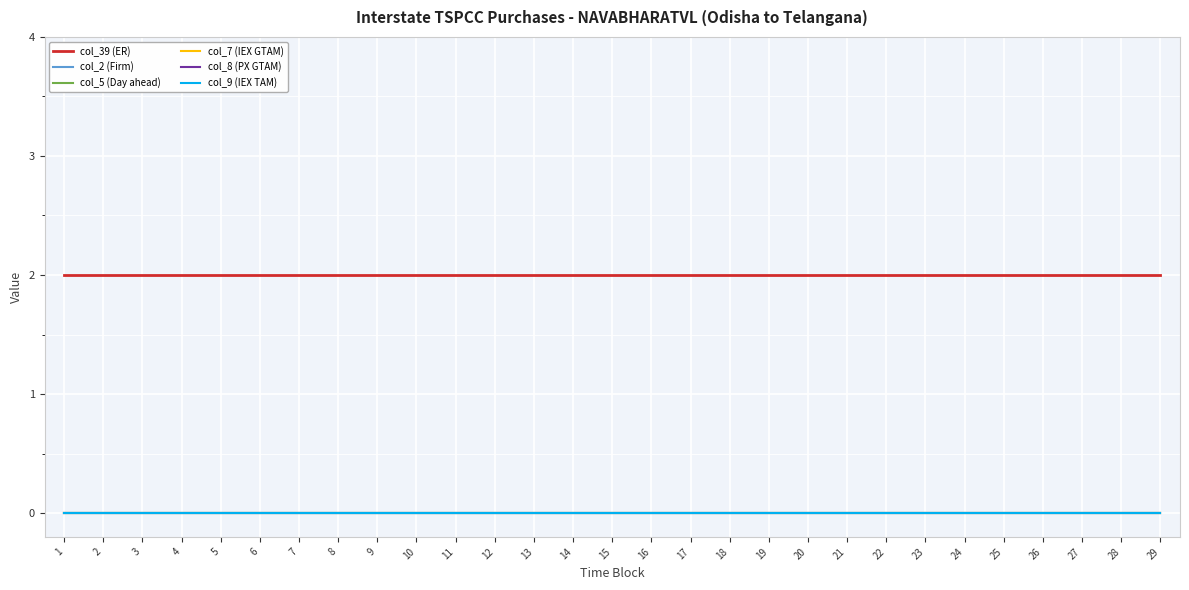

At which label is col_8 (PX GTAM) closest to 0?

1